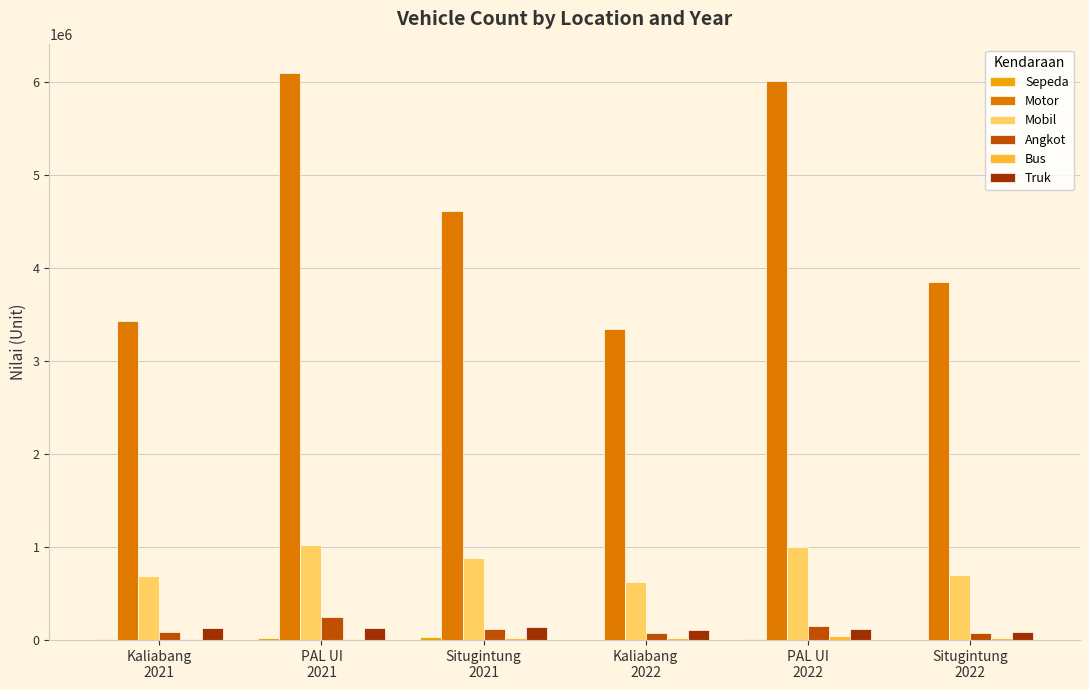

What is the greatest value displayed?

6095815